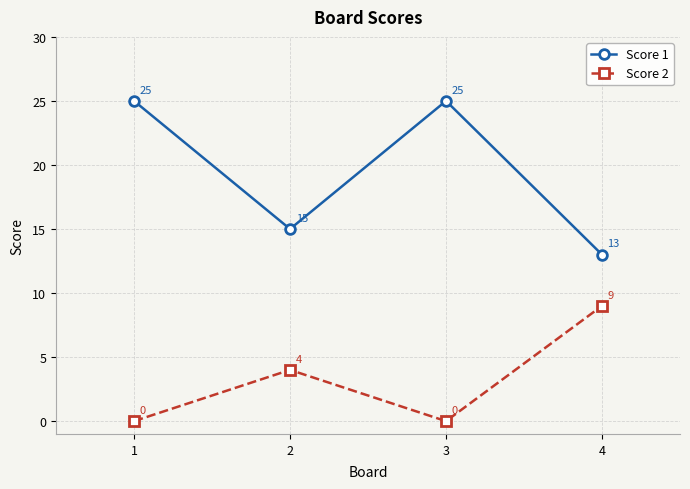

What is the difference between the Score 1 values at 3 and 2?

10